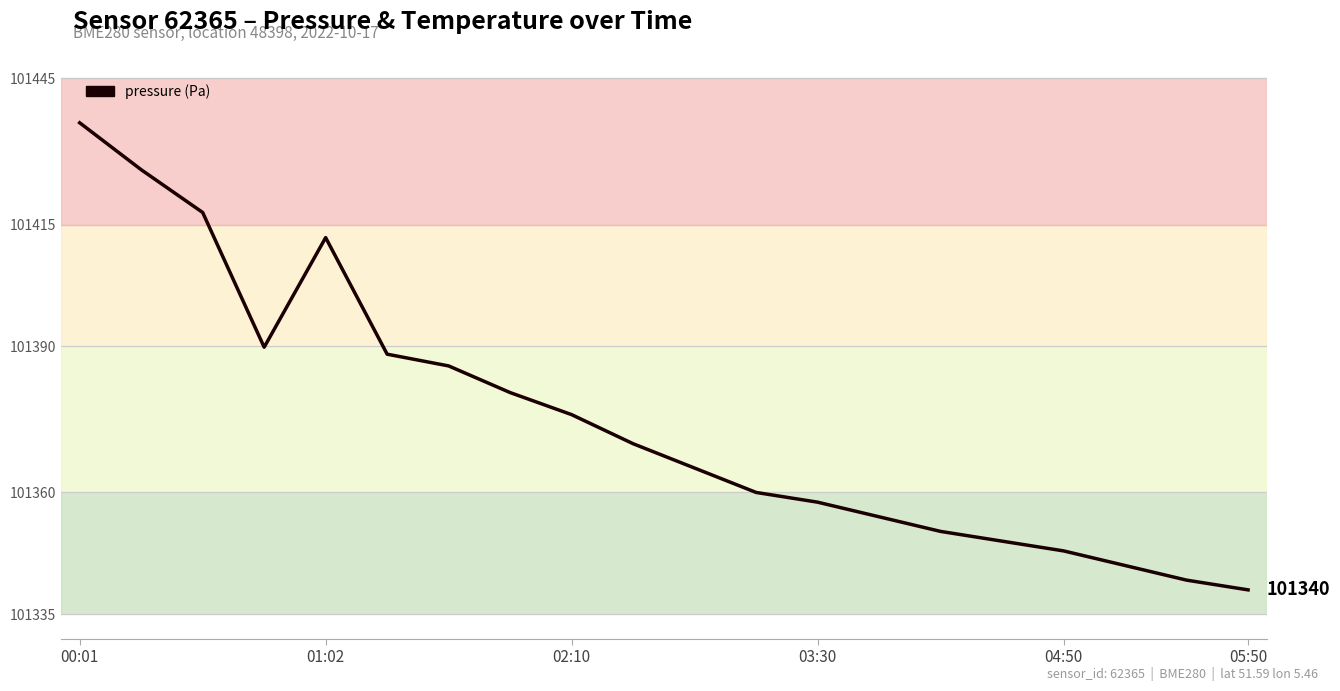

What is the smallest value displayed?

101340.0